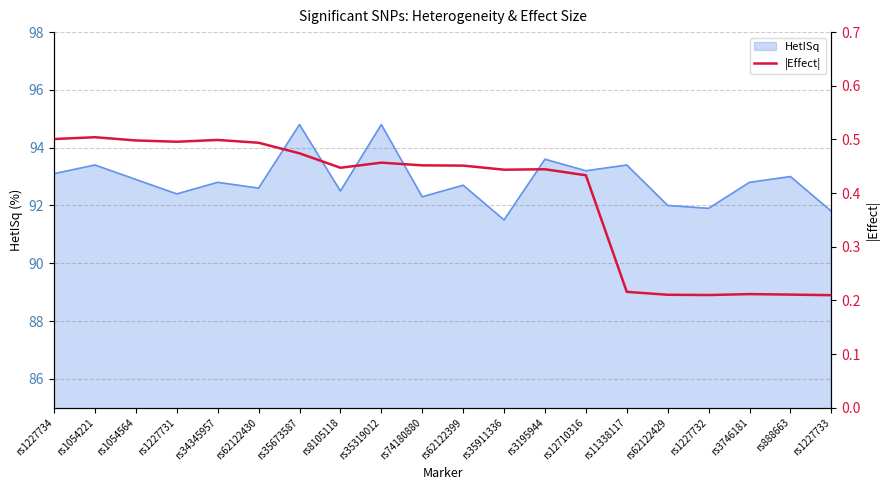

What is the minimum value shown in the chart?

0.2